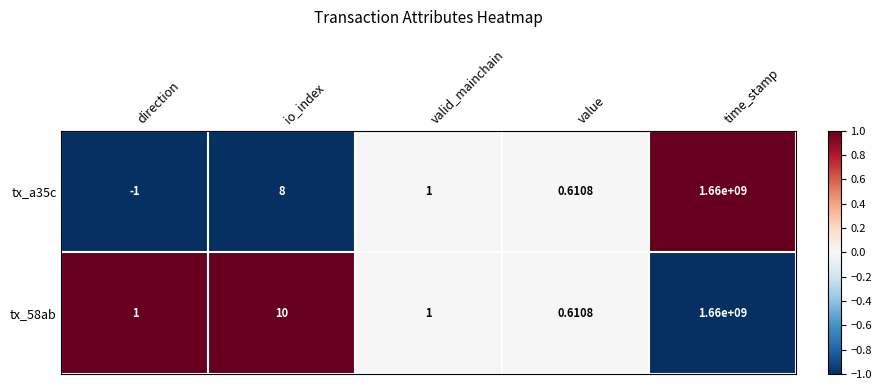

List the labels in order of tx_a35c value, largest first.

time_stamp, io_index, valid_mainchain, value, direction